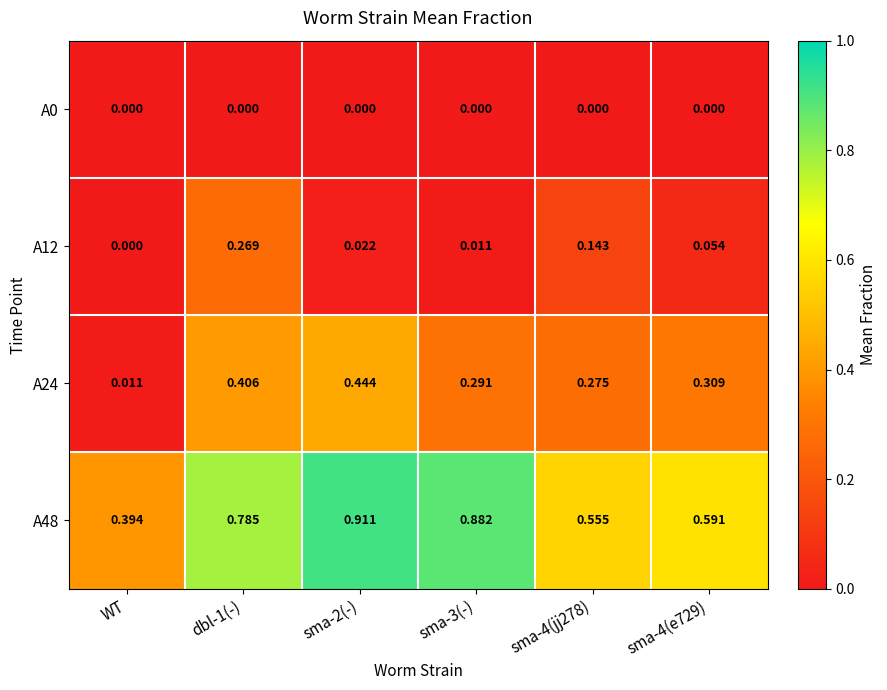

How many categories are shown in the chart?

6